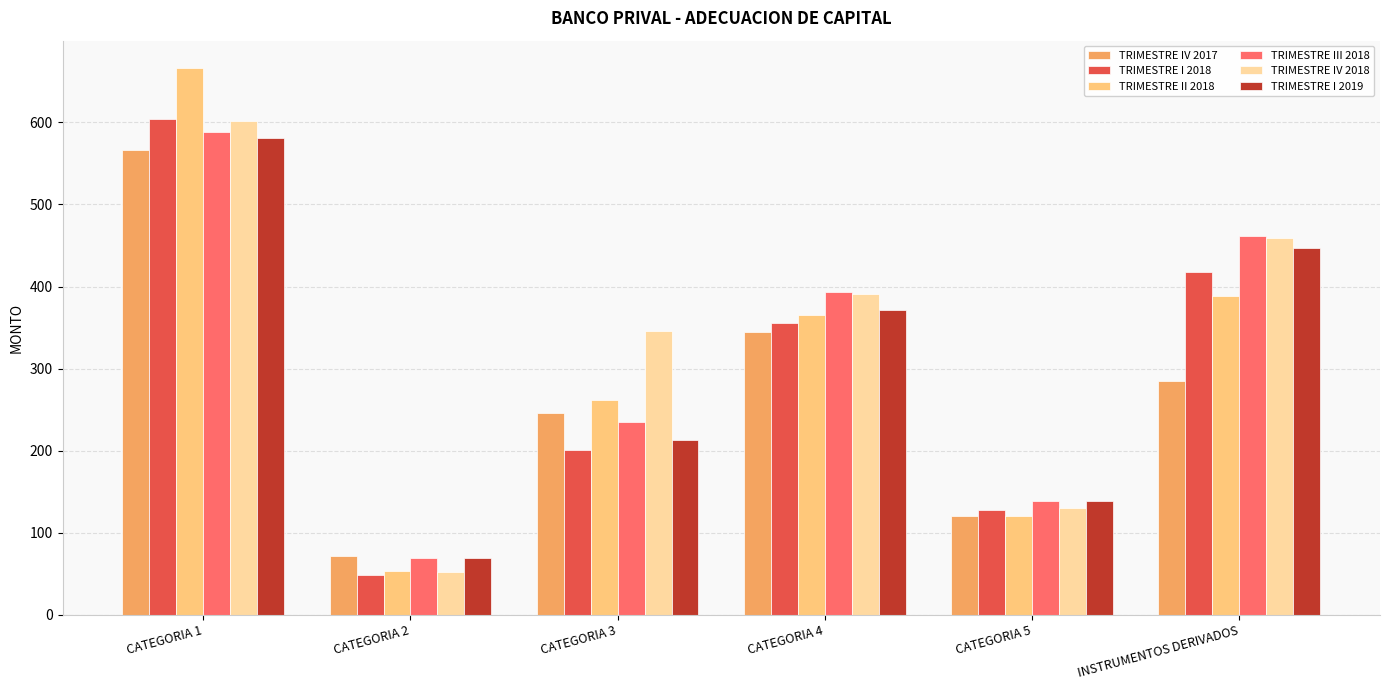

Reading left to right, transcribe all the data shown in this chart.

TRIMESTRE IV 2017: 566.2	71.1	246.4	345.2	120.6	285.5
TRIMESTRE I 2018: 603.9	48.1	200.4	355.6	127.6	418.0
TRIMESTRE II 2018: 666.2	53.9	261.6	365.4	120.9	388.7
TRIMESTRE III 2018: 588.8	69.7	234.7	392.9	138.6	461.2
TRIMESTRE IV 2018: 601.4	51.7	346.3	390.5	130.7	458.9
TRIMESTRE I 2019: 581.3	69.6	213.5	371.6	138.5	447.0